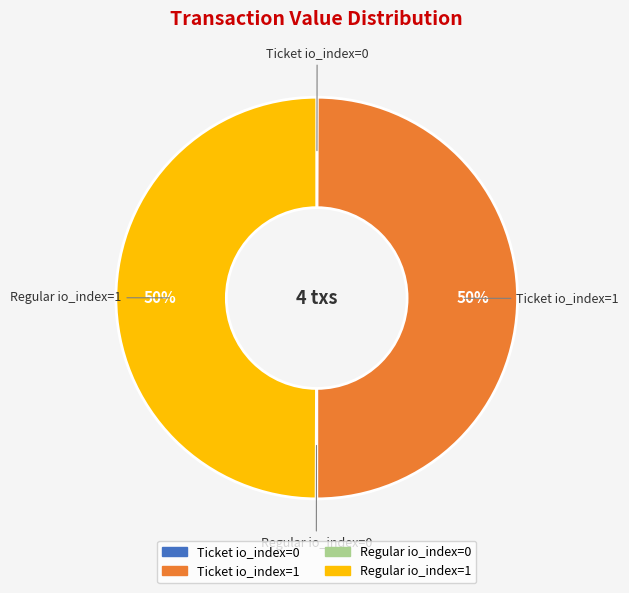

To the nearest percent, what is the difference between the largest and smallest slice percentages?

50%